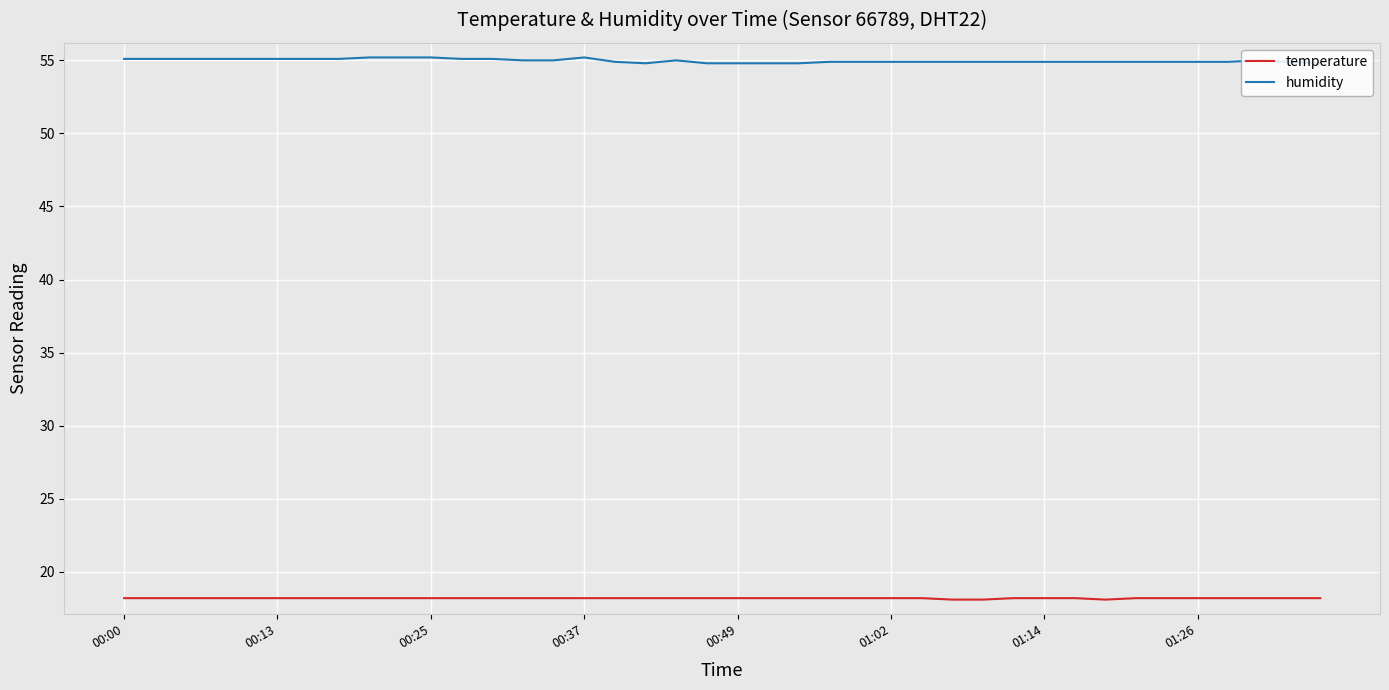

Which series has the largest total across all categories?

humidity